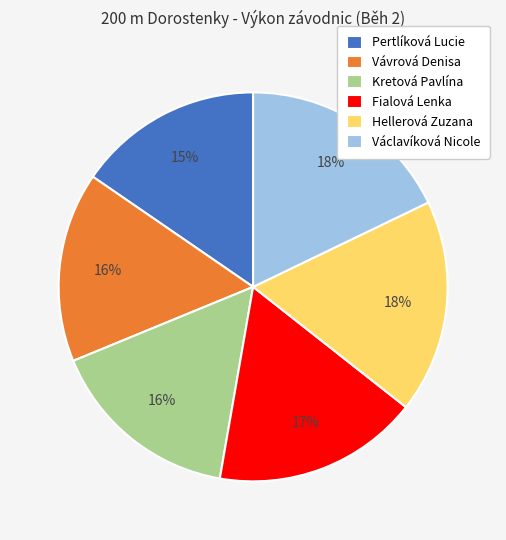

To the nearest percent, what is the average slice percentage?

17%